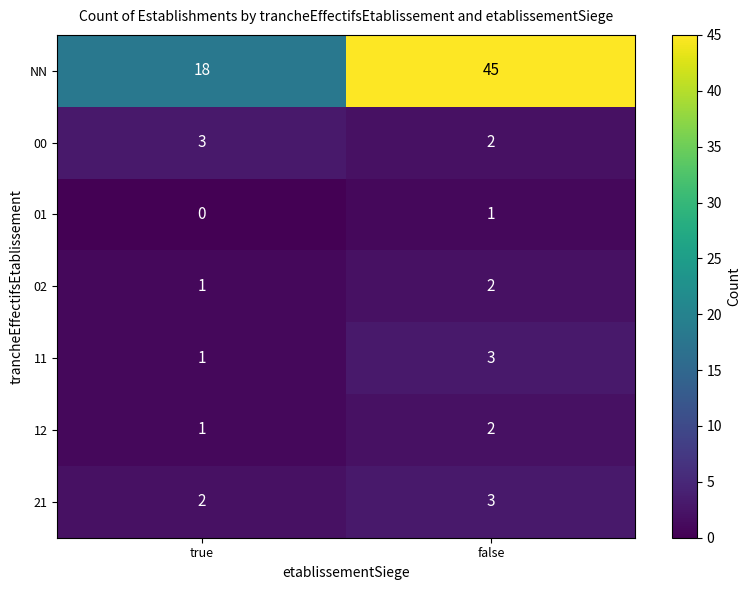

List the labels in order of 11 value, largest first.

false, true